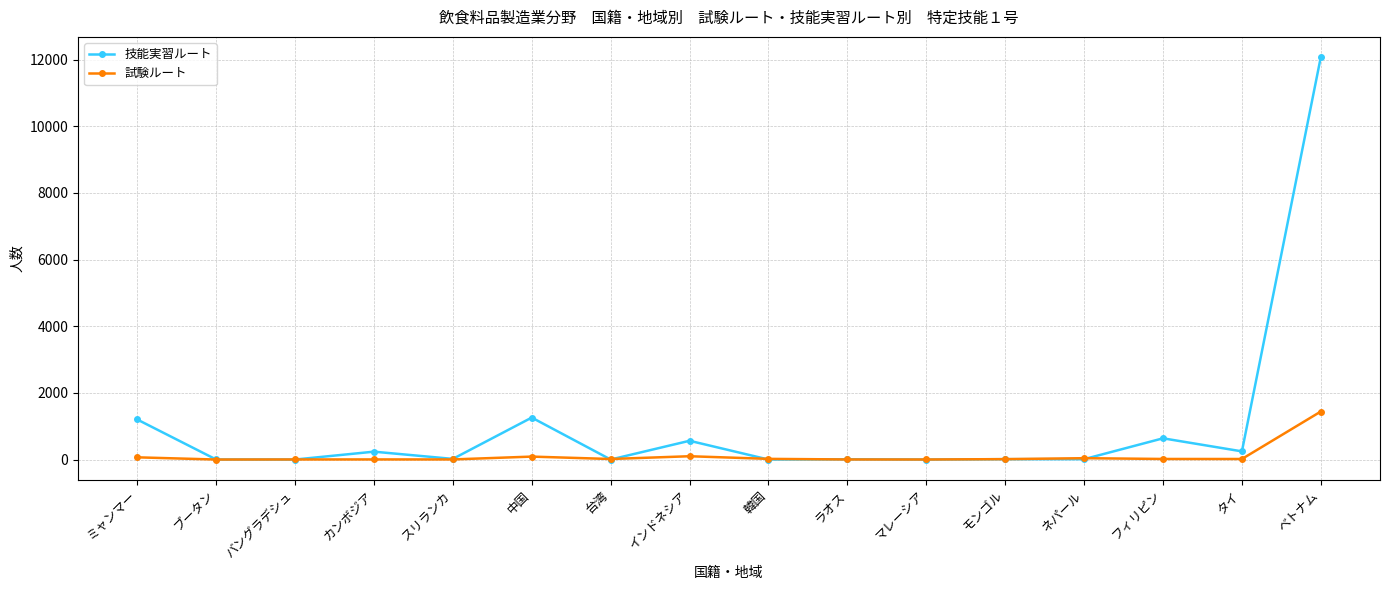

Is the value of 技能実習ルート at ベトナム greater than the value of 試験ルート at ベトナム?

Yes